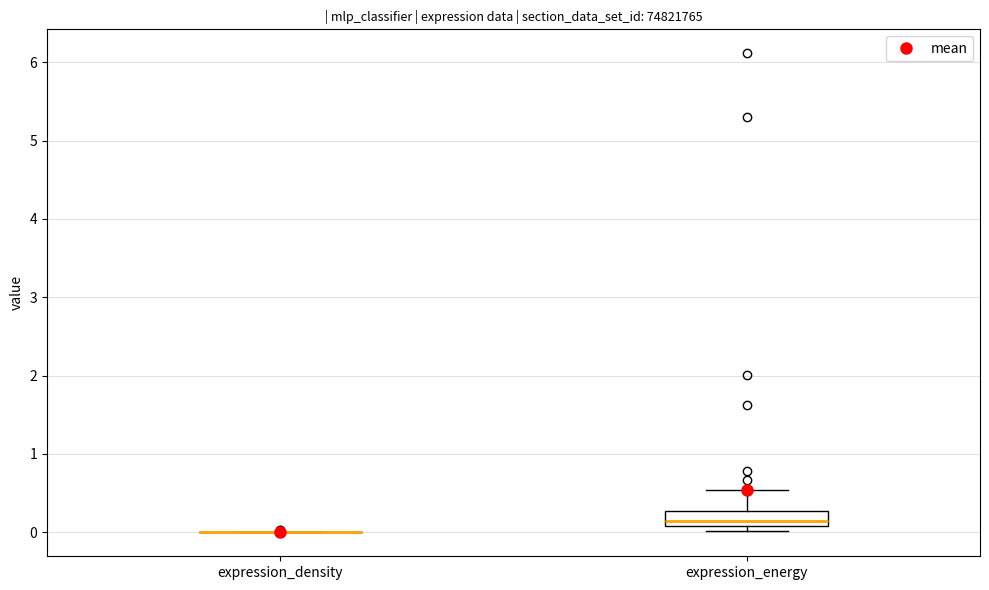

Reading left to right, transcribe this box plot: for each box, give where its median line is, the range the box spans, and where its two whiskers end, as read against the y-axis. The values are not printed on the chart, so give them approximately, as read against the axis.

expression_density: box collapsed to a line at 0.0, whiskers 0.0 to 0.0
expression_energy: median 0.1 (inside the box), box 0.1 to 0.3, whiskers 0.0 to 0.5